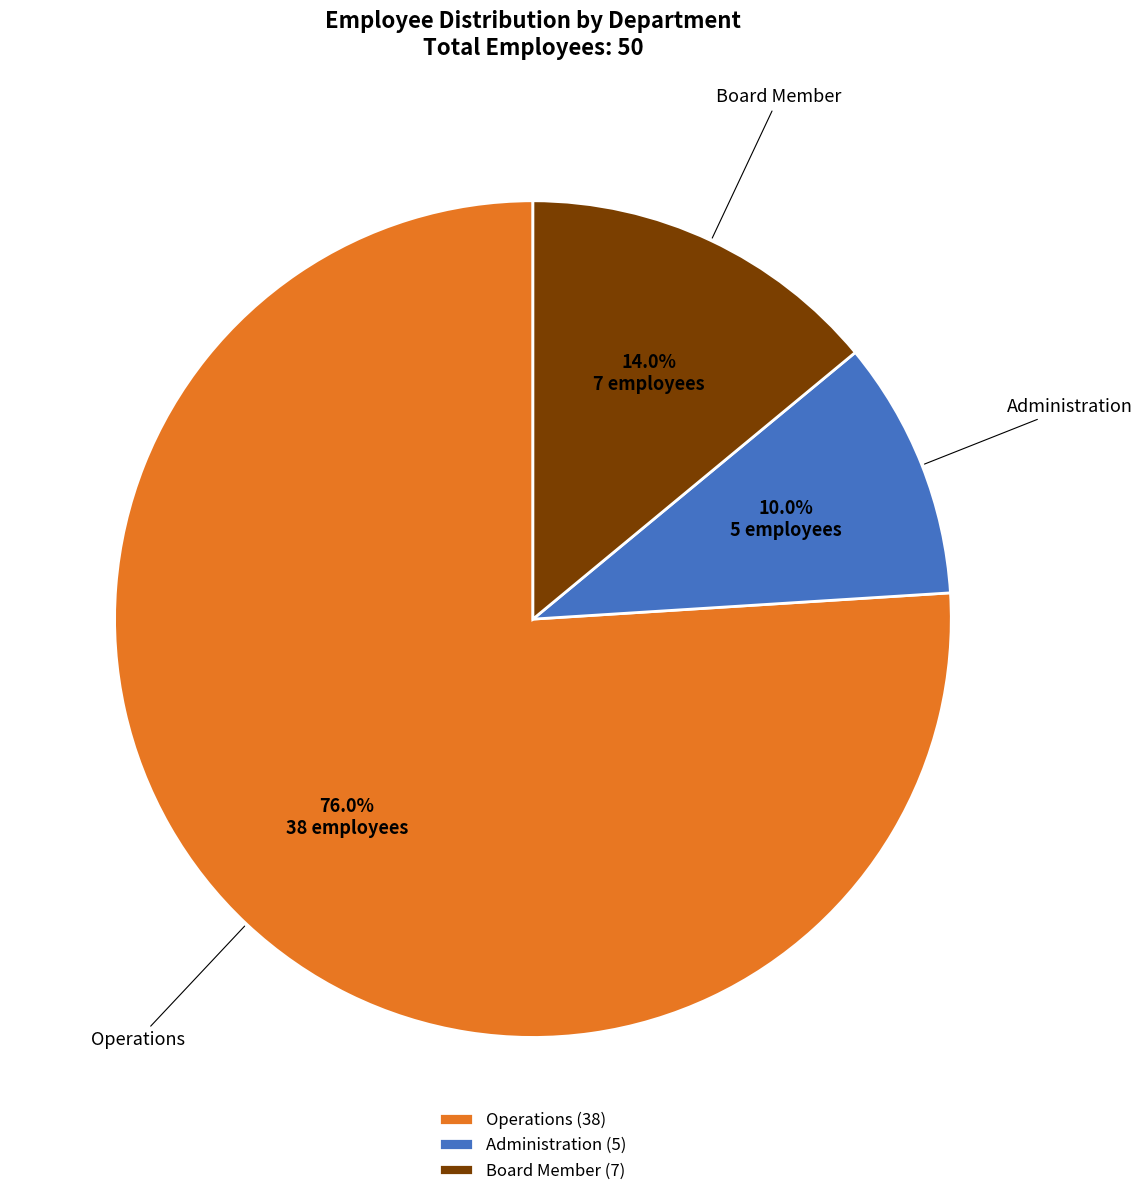

What is the smallest slice in the pie chart?

Administration